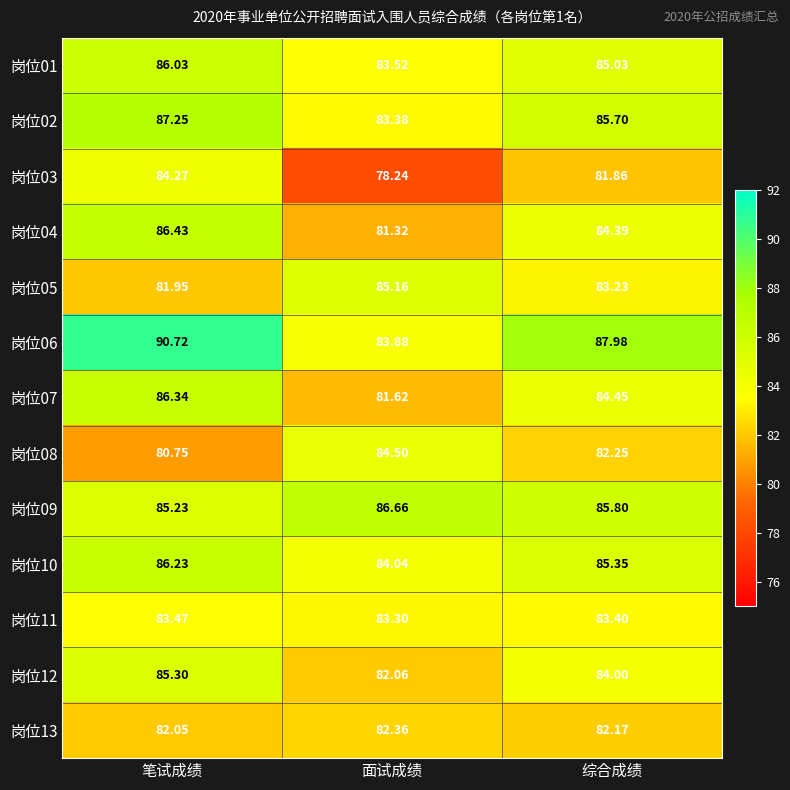

At which label is 岗位03 closest to 81?

综合成绩